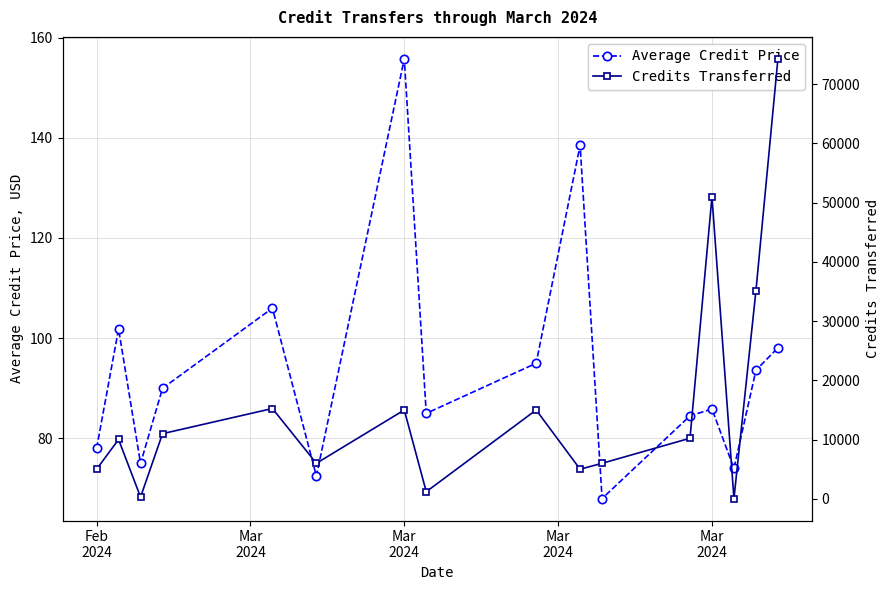

Does the chart have visible grid lines?

Yes